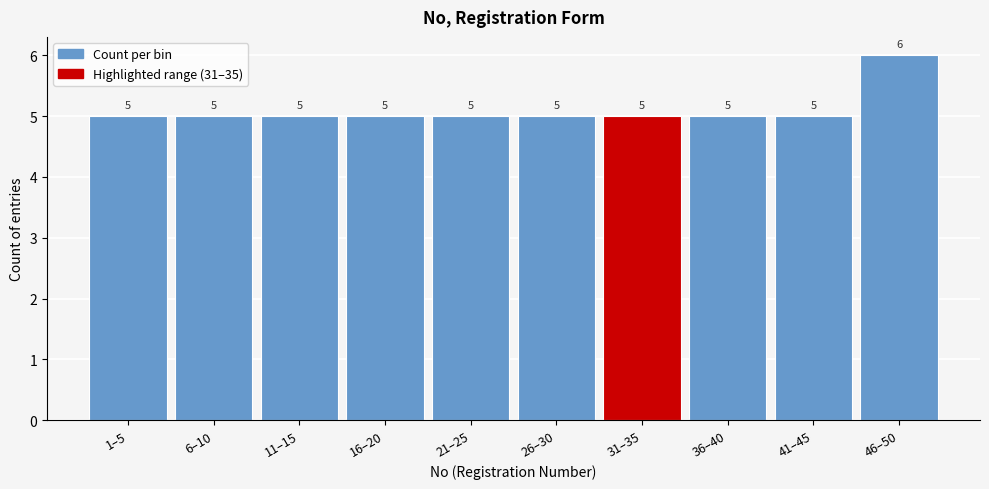

Reading right to left, what are all the values shown in this chart?

6	5	5	5	5	5	5	5	5	5